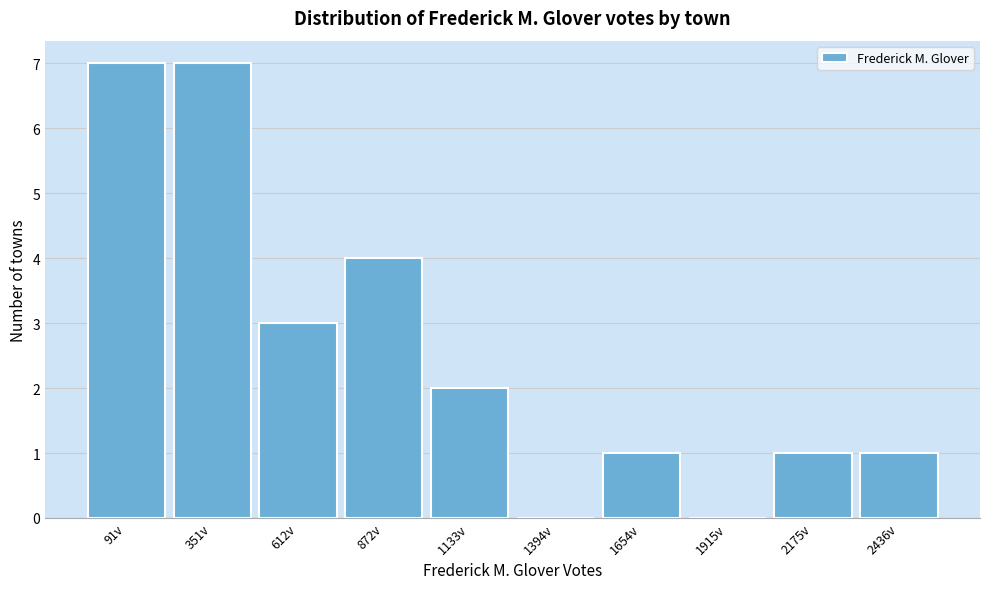

Reading left to right, what are all the values shown in this chart?

91v=7	351v=7	612v=3	872v=4	1133v=2	1394v=0	1654v=1	1915v=0	2175v=1	2436v=1